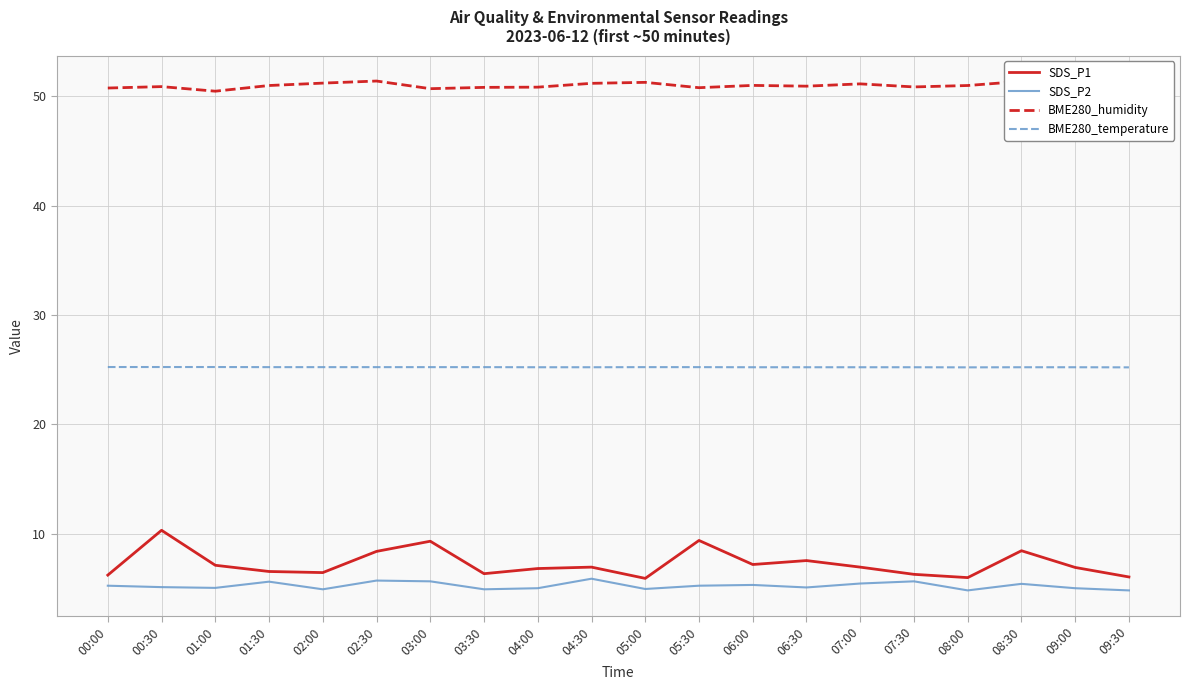

Count the number of data series in this chart.

4